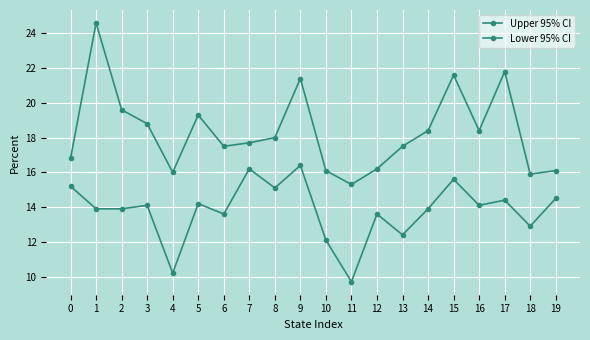

Reading right to left, transcribe all the data shown in this chart.

Upper 95% CI: 19=16.1	18=15.9	17=21.8	16=18.4	15=21.6	14=18.4	13=17.5	12=16.2	11=15.3	10=16.1	9=21.4	8=18.0	7=17.7	6=17.5	5=19.3	4=16.0	3=18.8	2=19.6	1=24.6	0=16.8
Lower 95% CI: 19=14.5	18=12.9	17=14.4	16=14.1	15=15.6	14=13.9	13=12.4	12=13.6	11=9.7	10=12.1	9=16.4	8=15.1	7=16.2	6=13.6	5=14.2	4=10.2	3=14.1	2=13.9	1=13.9	0=15.2